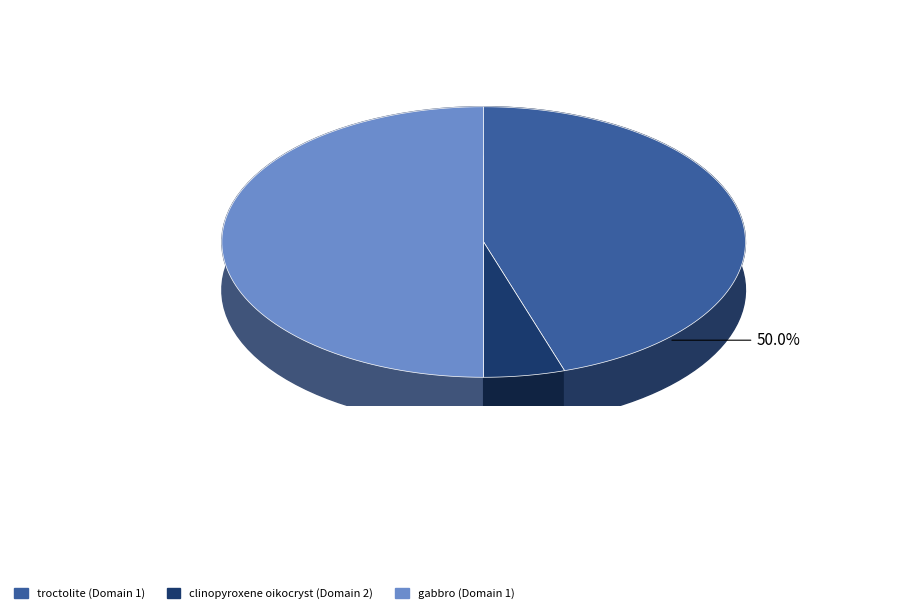

What is the ratio of the value at troctolite (Domain 1) to the value at clinopyroxene oikocryst (Domain 2)?

9.0